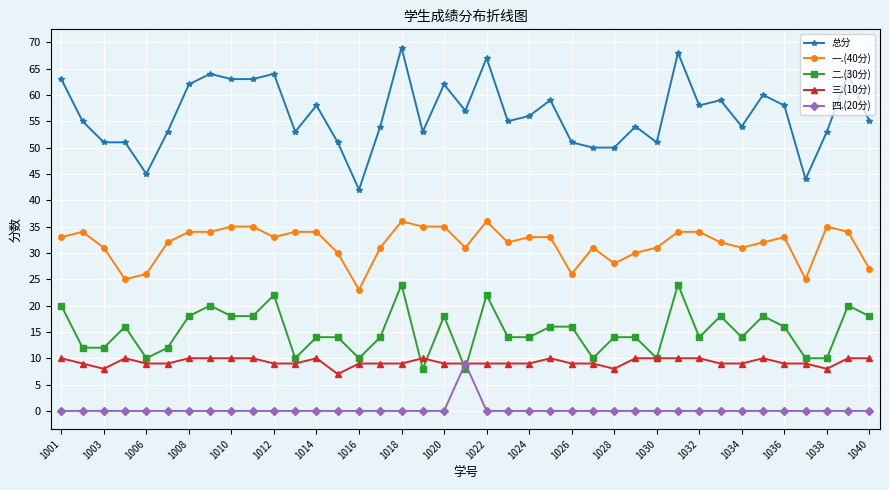

What is the value of the 一.(40分) point at the 5th from the left?

26